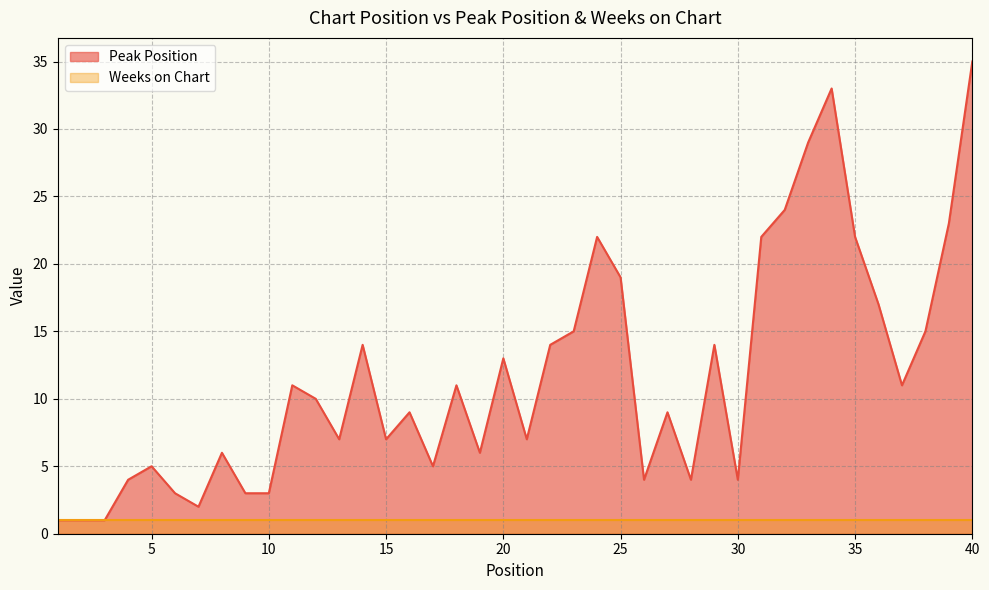

Rank the categories by value from lowest to highest.

1, 2, 3, 7, 6, 9, 10, 4, 26, 28, 30, 5, 17, 8, 19, 13, 15, 21, 16, 27, 12, 11, 18, 37, 20, 14, 22, 29, 23, 38, 36, 25, 24, 31, 35, 39, 32, 33, 34, 40